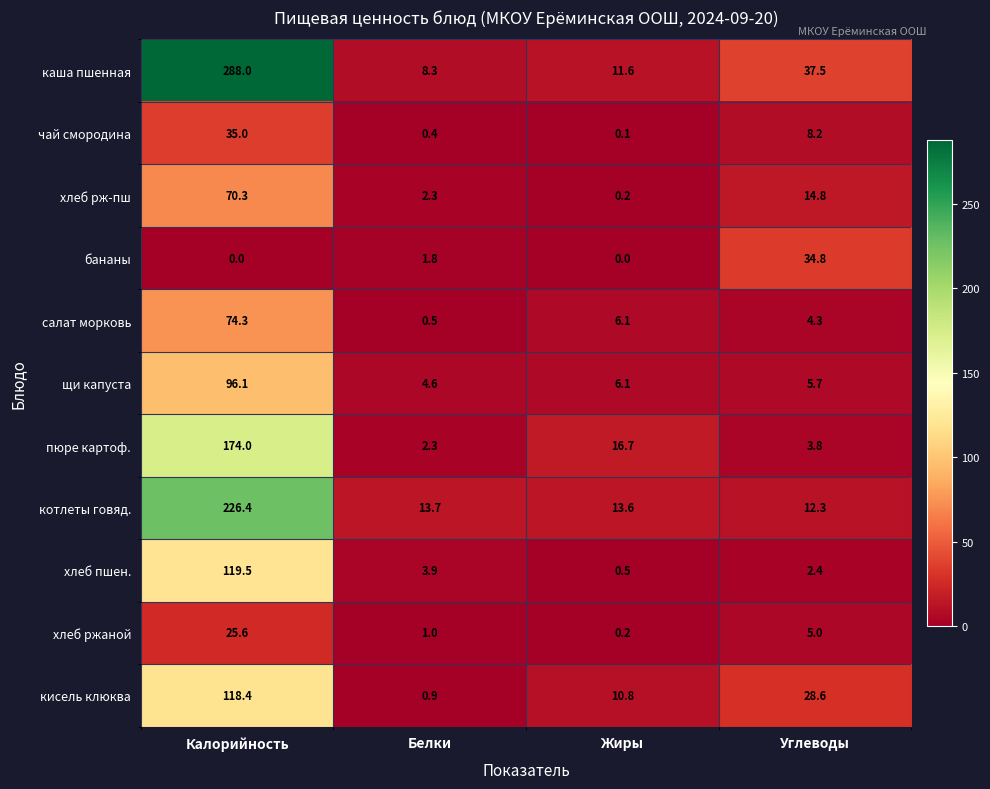

List the series in order of their peak value, highest first.

каша пшенная, котлеты говяд., пюре картоф., хлеб пшен., кисель клюква, щи капуста, салат морковь, хлеб рж-пш, чай смородина, бананы, хлеб ржаной